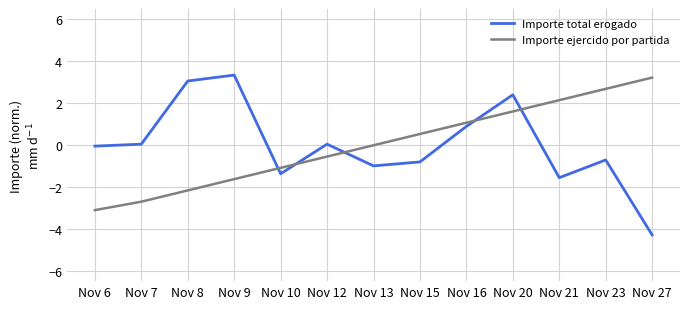

Which label corresponds to the largest value in the chart?

Nov 9